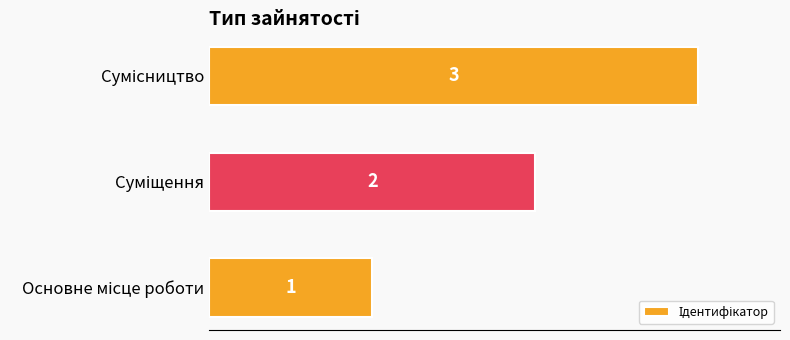

What is the maximum value shown in the chart?

3